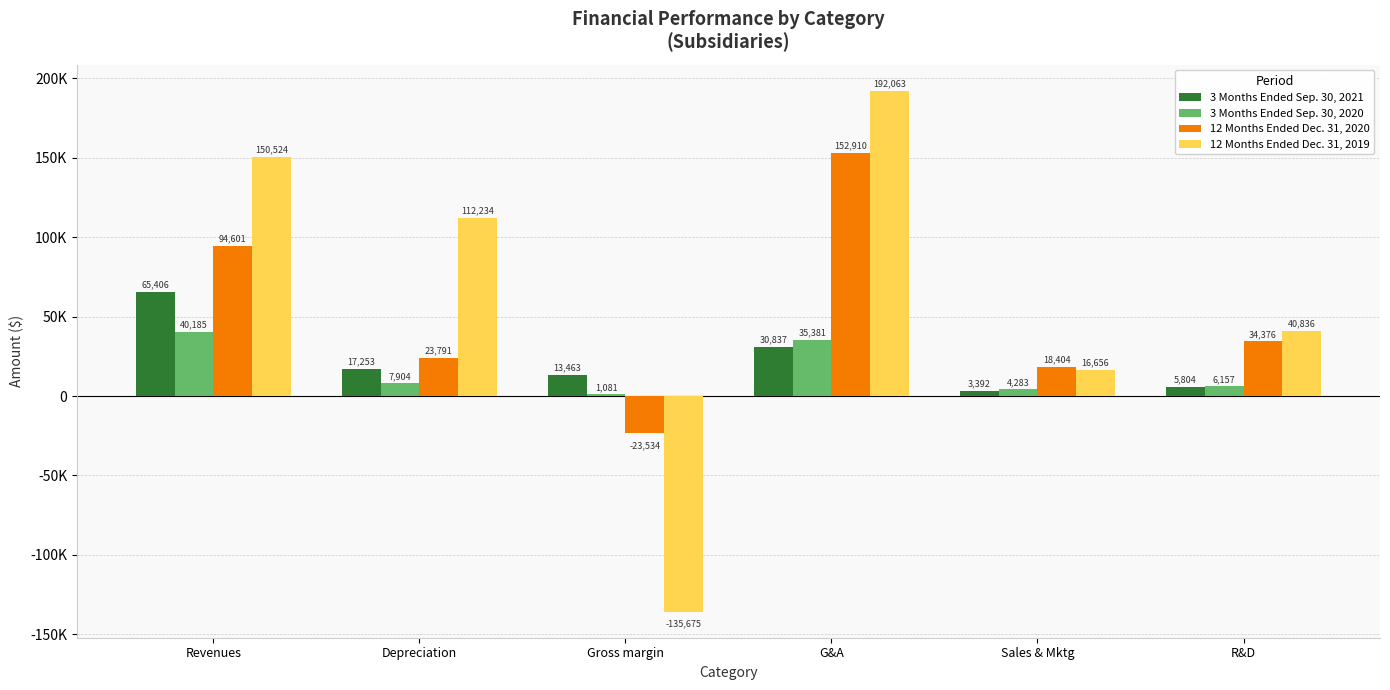

Which category has the lowest value across all series?

Gross margin